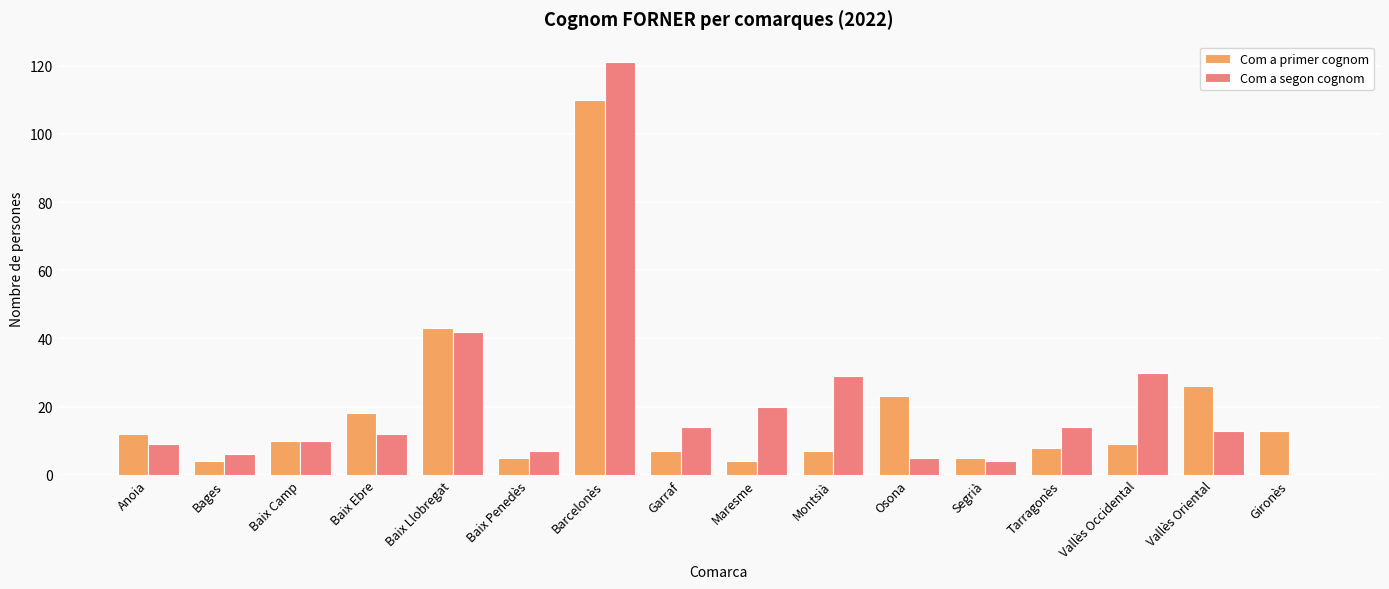

Count the number of categories in the chart.

16